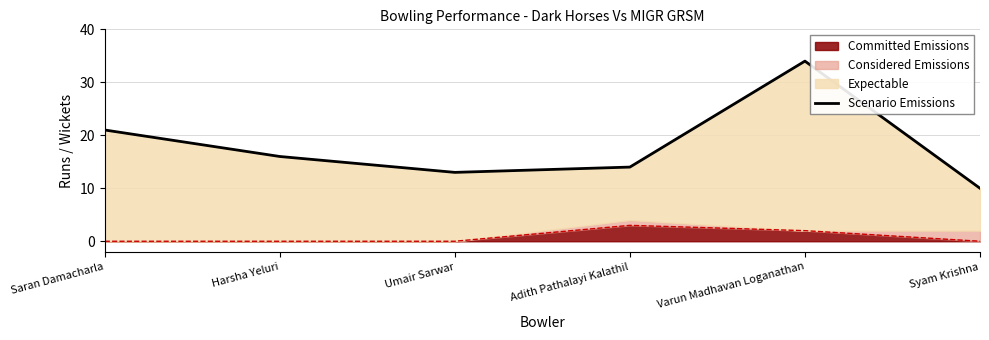

Where does the data first go above 16?

Saran Damacharla